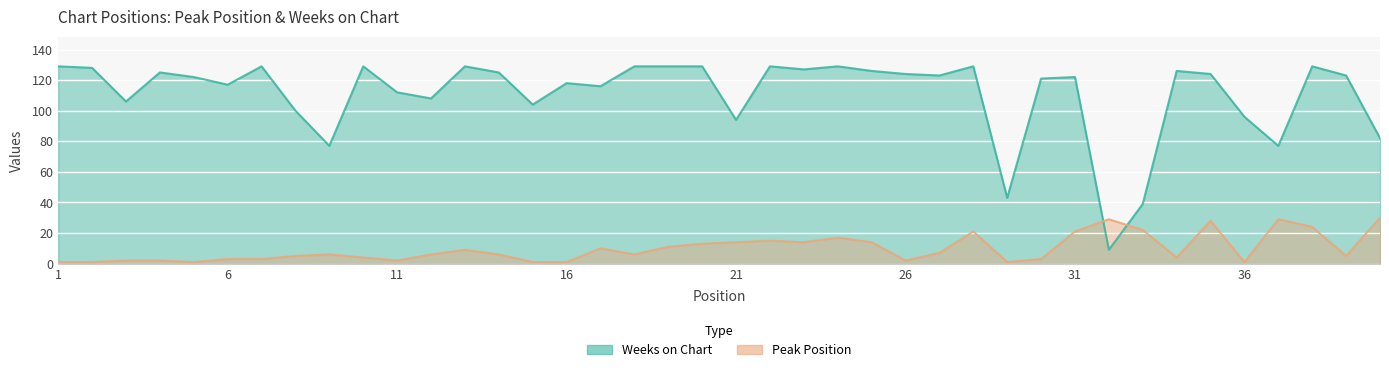

Which series has the largest range (max minus min)?

Weeks on Chart